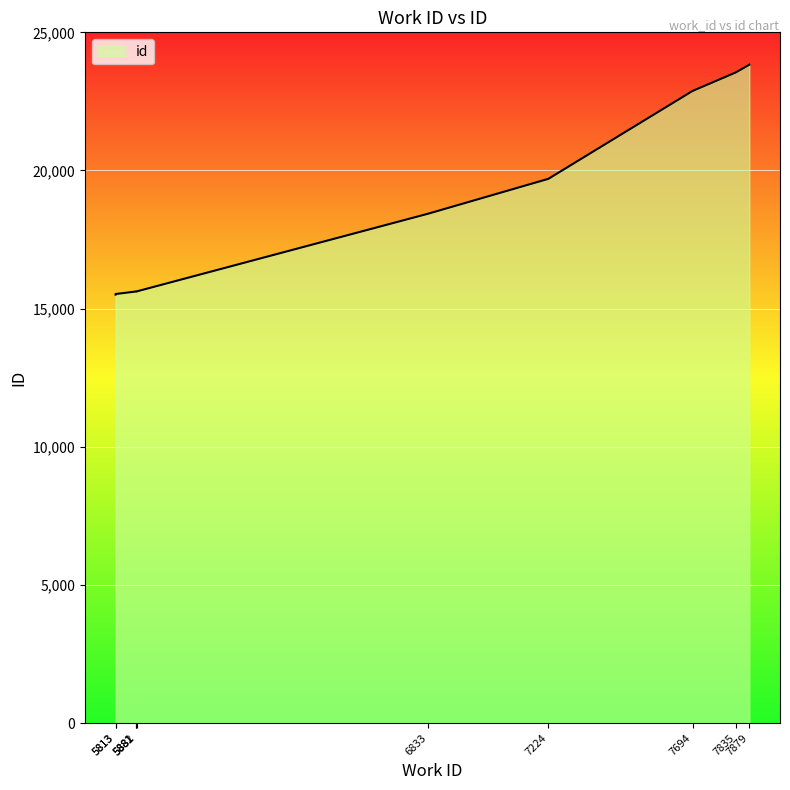

What is the maximum value shown in the chart?

23829